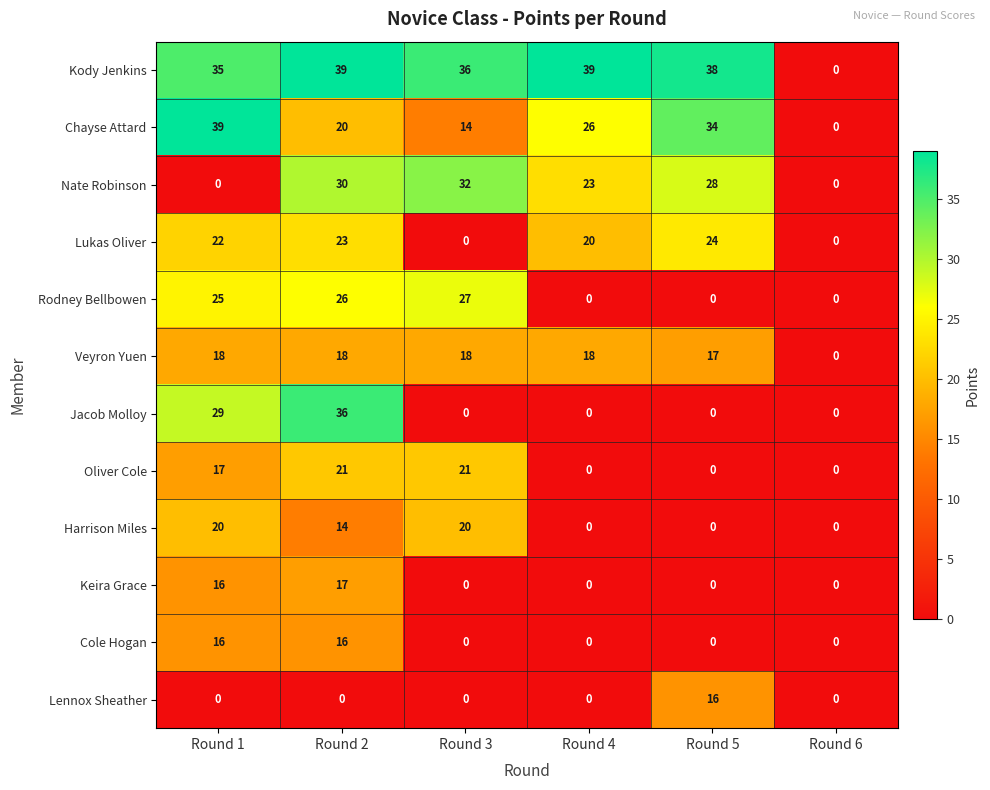

Which series has the largest total across all categories?

Kody Jenkins